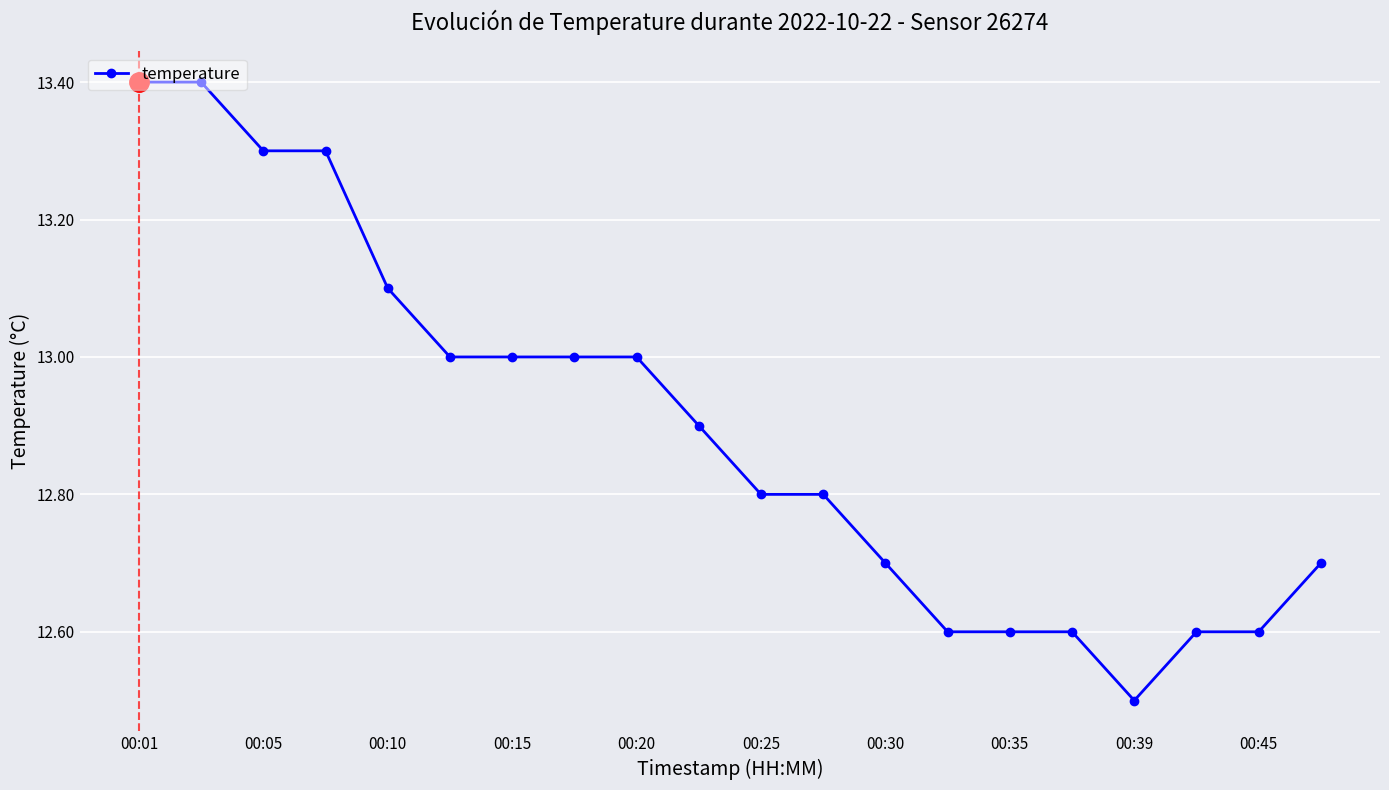

What is the sum of all values?

257.9